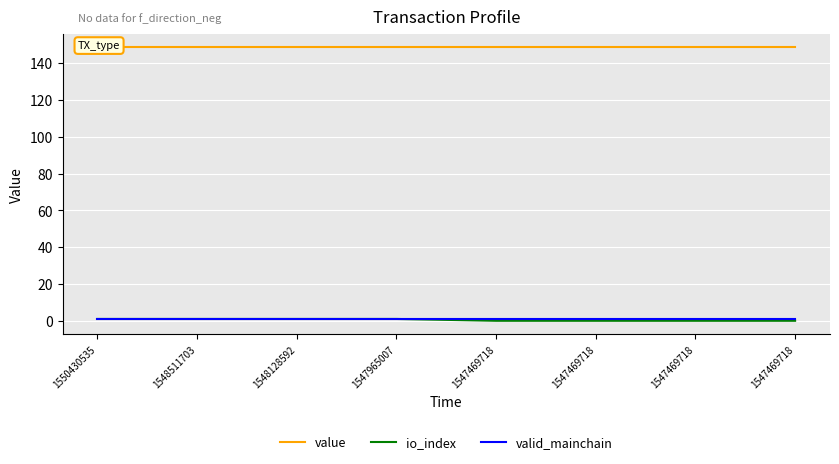

Reading left to right, what are all the values shown in this chart?

value: 1550430535=148.8	1548511703=148.8	1548128592=148.8	1547965007=148.8	1547469718=148.8	1547469718=148.8	1547469718=148.8	1547469718=148.8
io_index: 1550430535=1.0	1548511703=1.0	1548128592=1.0	1547965007=1.0	1547469718=0.0	1547469718=0.0	1547469718=0.0	1547469718=0.0
valid_mainchain: 1550430535=1.0	1548511703=1.0	1548128592=1.0	1547965007=1.0	1547469718=1.0	1547469718=1.0	1547469718=1.0	1547469718=1.0